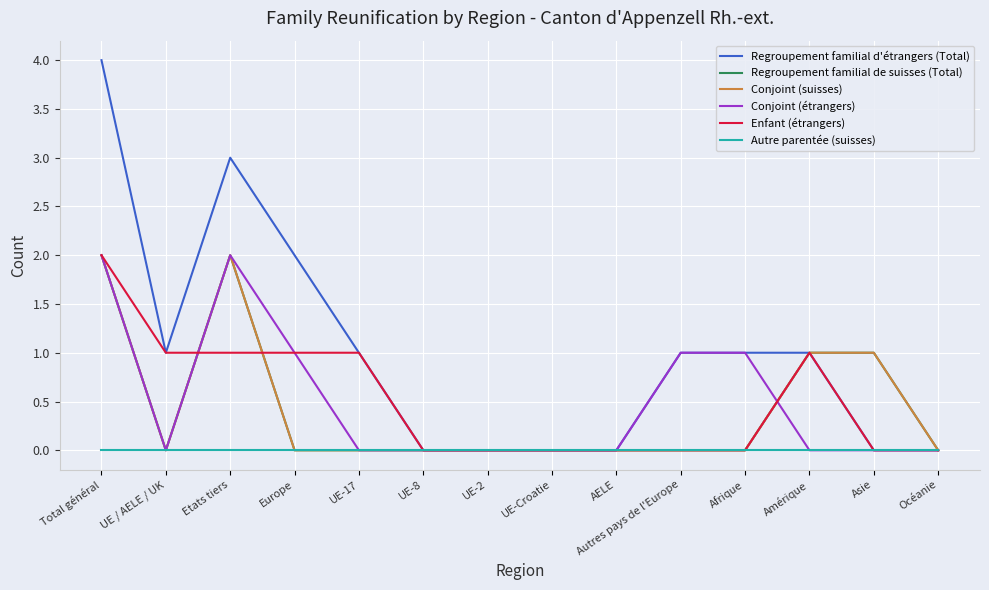

Is this an area chart (filled region under the line)?

No